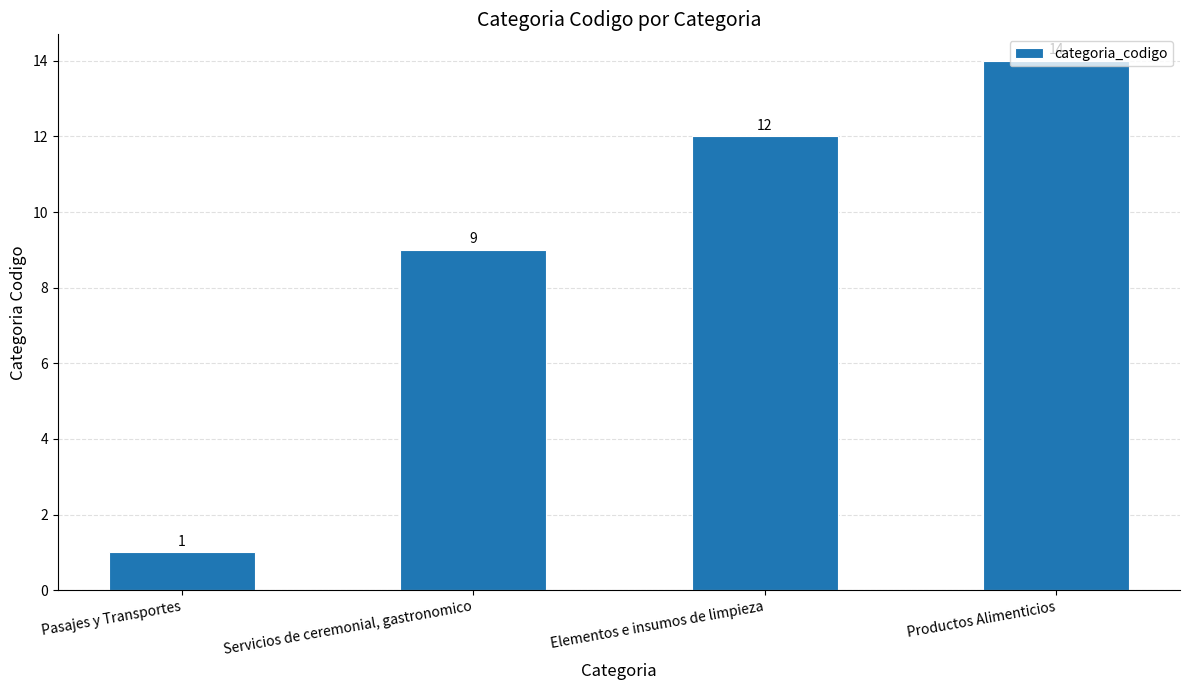

At which label is the value closest to 7?

Servicios de ceremonial, gastronomico